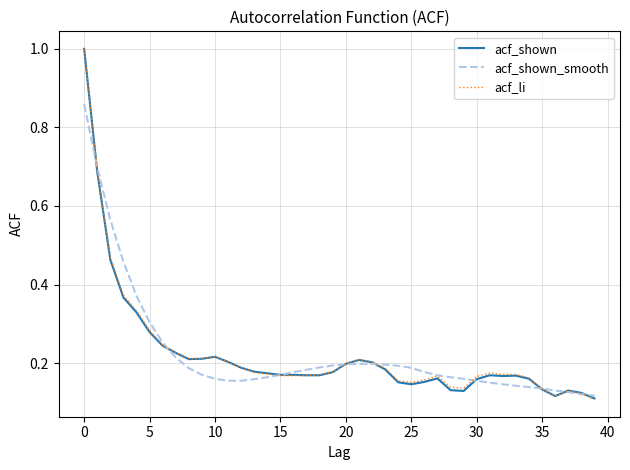

What is the greatest value displayed?

1.0